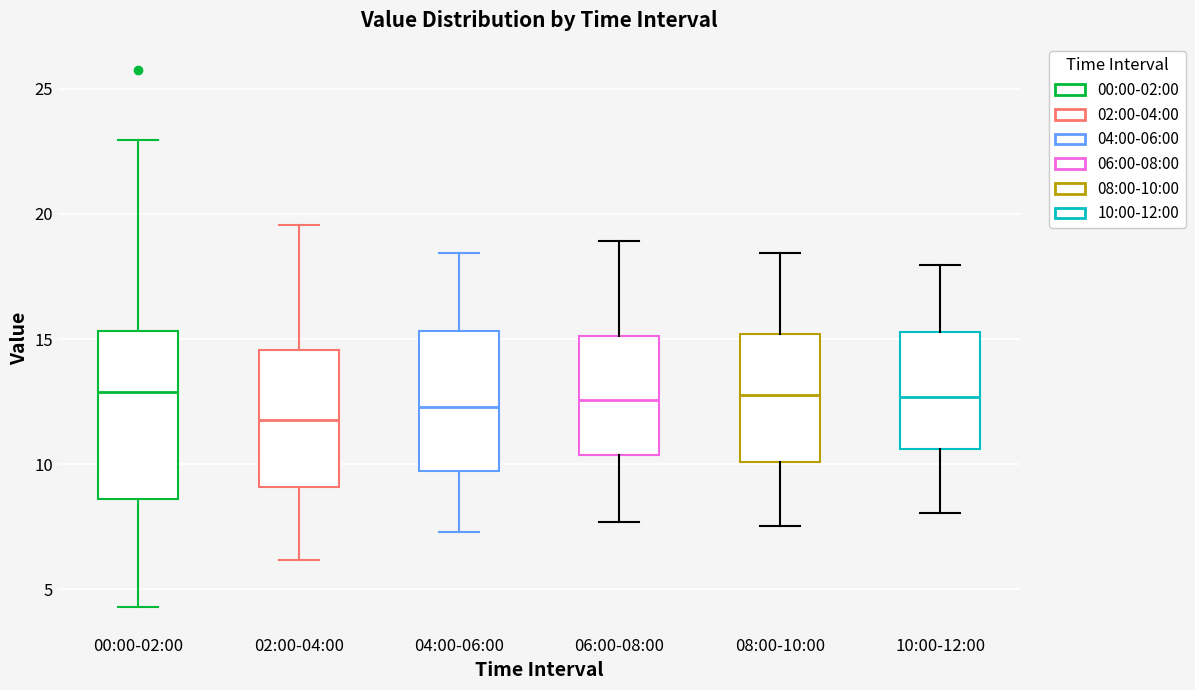

Reading left to right, read every box against the y-axis: the position of its median line, the range the box covers, and the ends of its whiskers. The values are not printed on the chart, so give them approximately, as read against the axis.

00:00-02:00: median 13.0, box 8.5 to 15.5, whiskers 4.5 to 23.0
02:00-04:00: median 12.0, box 9.0 to 14.5, whiskers 6.0 to 19.5
04:00-06:00: median 12.5, box 9.5 to 15.5, whiskers 7.5 to 18.5
06:00-08:00: median 12.5, box 10.5 to 15.0, whiskers 7.5 to 19.0
08:00-10:00: median 13.0, box 10.0 to 15.0, whiskers 7.5 to 18.5
10:00-12:00: median 12.5, box 10.5 to 15.5, whiskers 8.0 to 18.0